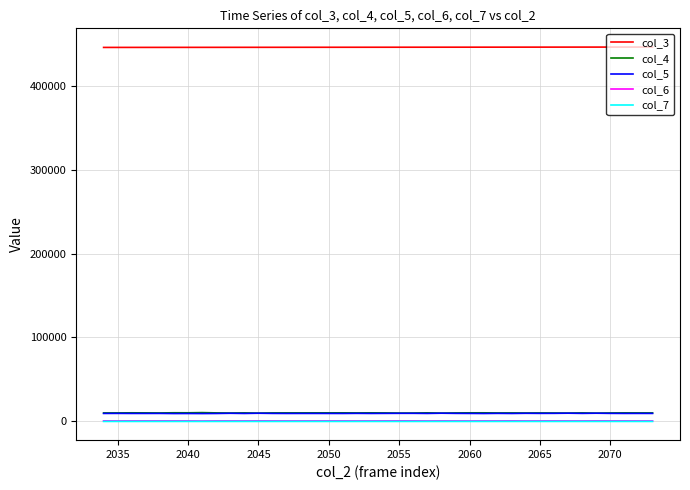

True or false: col_4 and col_7 intersect in this chart.

False